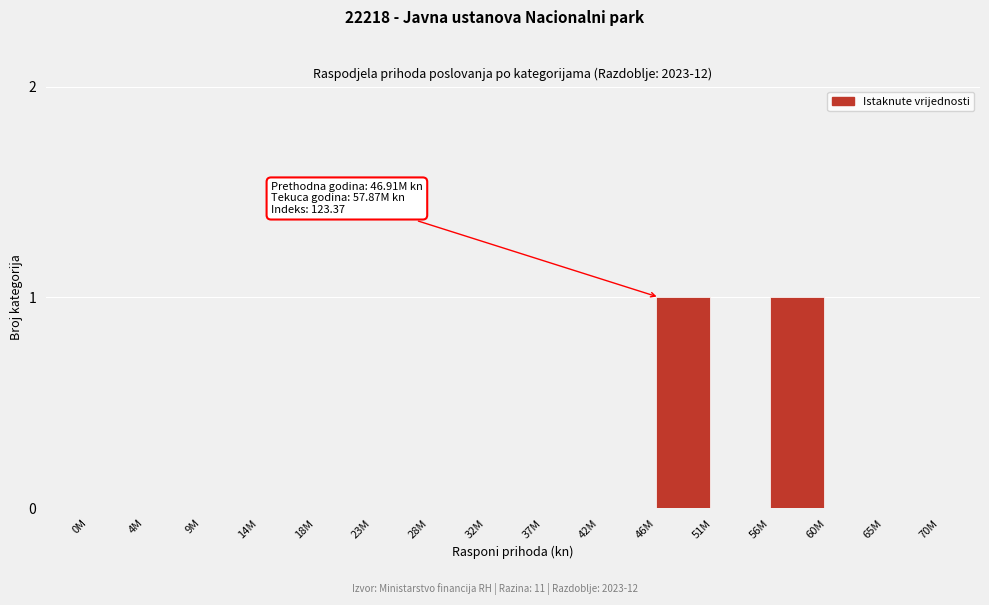

Reading left to right, list all the values displayed in this chart.

0M=0	4M=0	9M=0	14M=0	18M=0	23M=0	28M=0	32M=0	37M=0	42M=0	46M=1	51M=0	56M=1	60M=0	65M=0